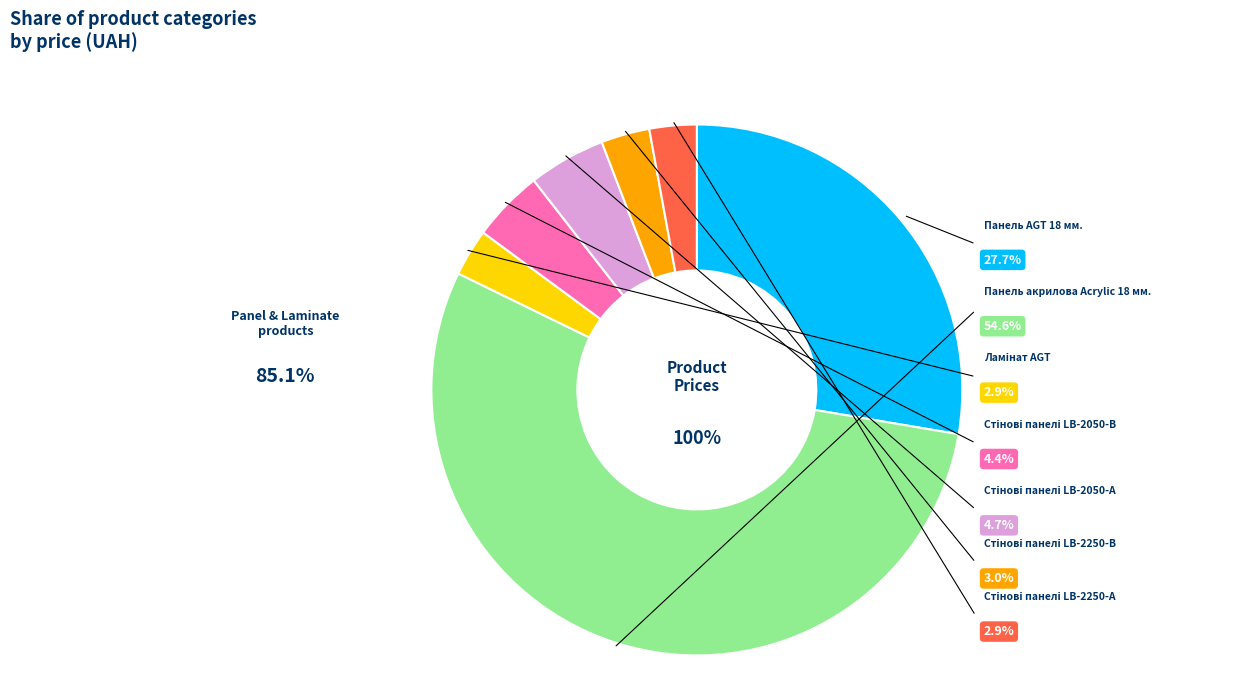

To the nearest percent, what is the combined percentage of Ламінат AGT and Стінові панелі LB-2250-А?

6%